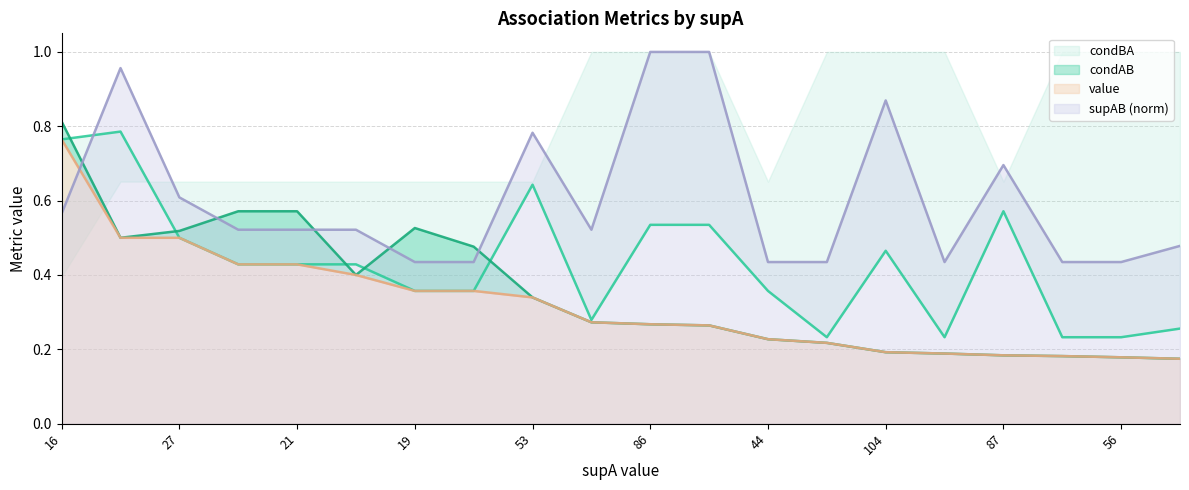

True or false: supAB (norm) has a value of 1.8 at 86.

False